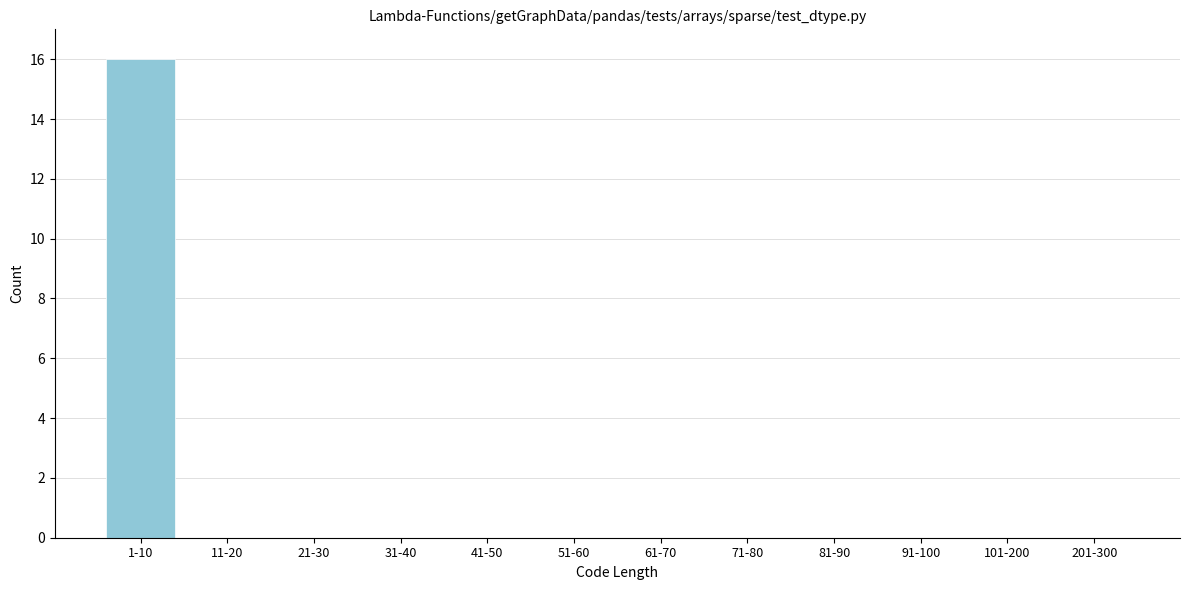

Reading left to right, transcribe all the data shown in this chart.

1-10=16	11-20=0	21-30=0	31-40=0	41-50=0	51-60=0	61-70=0	71-80=0	81-90=0	91-100=0	101-200=0	201-300=0